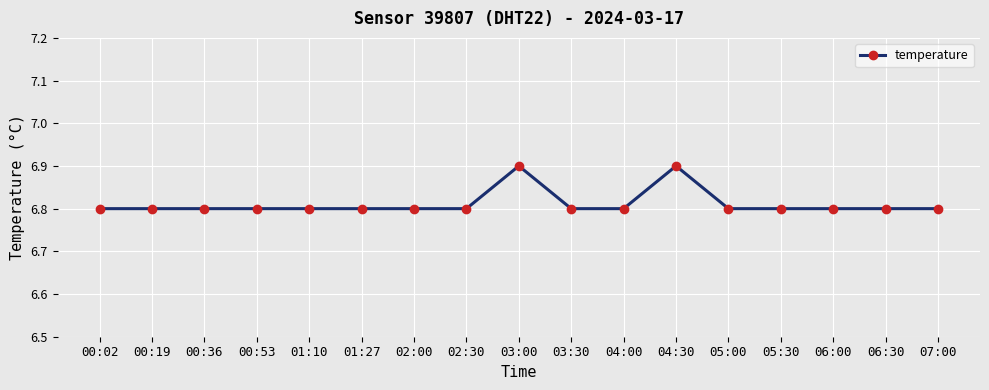

True or false: the data has more than 0 interior local peaks.

True